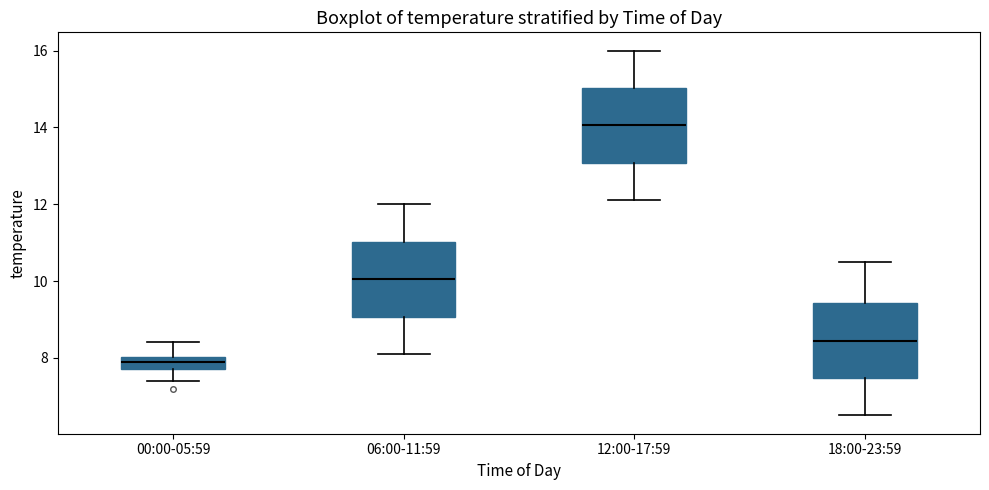

Which box has the lowest median line?

00:00-05:59